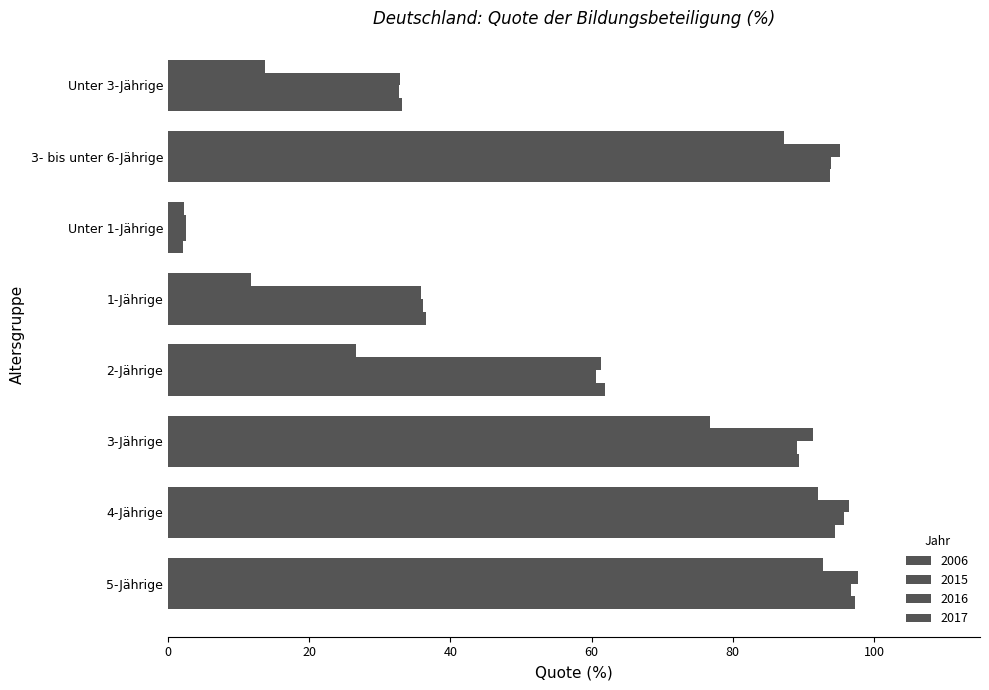

Rank the series by their maximum value, from lowest to highest.

2006, 2016, 2017, 2015